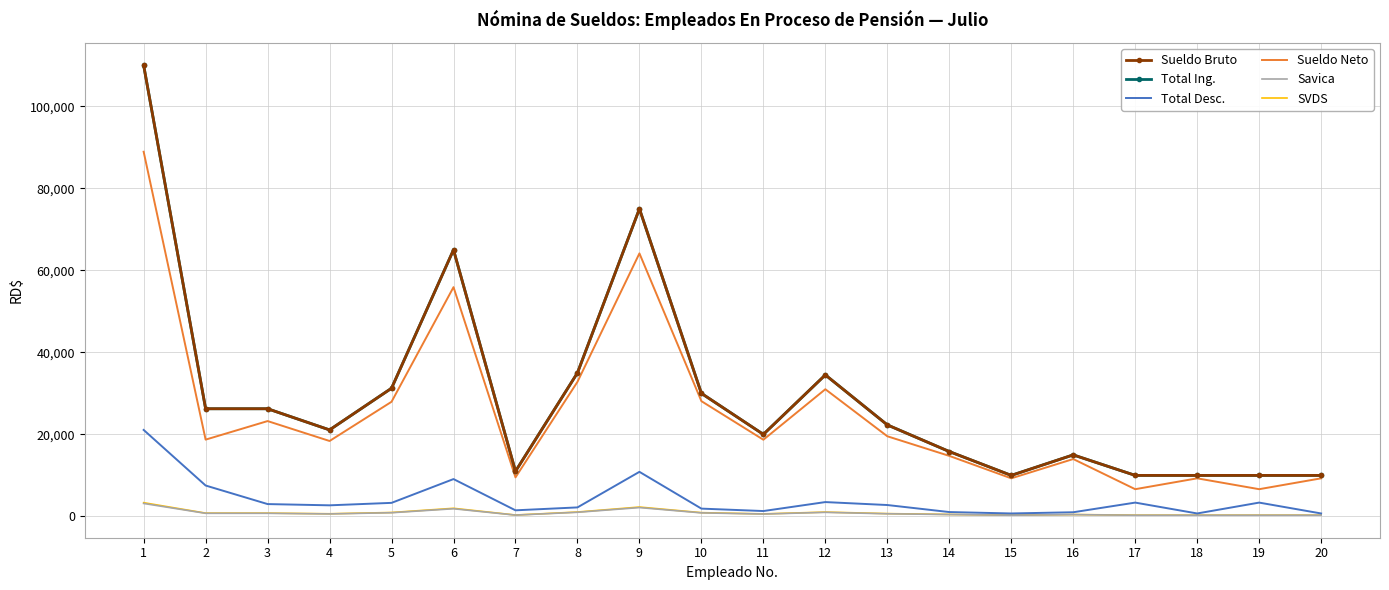

Reading left to right, what are all the values shown in this chart?

Sueldo Bruto: 1=110000.0	2=26250.0	3=26250.0	4=21089.0	5=31250.0	6=65000.0	7=11000.0	8=35000.0	9=75000.0	10=30000.0	11=20000.0	12=34500.0	13=22312.5	14=15812.5	15=10000.0	16=15000.0	17=10000.0	18=10000.0	19=10000.0	20=10000.0
Total Ing.: 1=110000.0	2=26250.0	3=26250.0	4=21089.0	5=31250.0	6=65000.0	7=11000.0	8=35000.0	9=75000.0	10=30000.0	11=20000.0	12=34500.0	13=22312.5	14=15812.5	15=10000.0	16=15000.0	17=10000.0	18=10000.0	19=10000.0	20=10000.0
Total Desc.: 1=21083.7	2=7530.8	3=3005.9	4=2700.9	5=3301.4	6=9102.0	7=1483.1	8=2193.5	9=10866.9	10=1898.0	11=1307.0	12=3493.5	13=2773.2	14=1059.5	15=716.0	16=1011.5	17=3365.7	18=716.0	19=3365.7	20=716.0
Sueldo Neto: 1=88916.3	2=18719.2	3=23244.1	4=18388.1	5=27948.6	6=55897.9	7=9516.9	8=32806.5	9=64133.2	10=28102.0	11=18693.0	12=31006.5	13=19539.3	14=14753.0	15=9284.0	16=13988.5	17=6634.4	18=9284.0	19=6634.4	20=9284.0
Savica: 1=3157.0	2=753.4	3=753.4	4=605.2	5=896.9	6=1865.5	7=315.7	8=1004.5	9=2152.5	10=861.0	11=574.0	12=990.1	13=640.4	14=453.8	15=287.0	16=430.5	17=287.0	18=287.0	19=287.0	20=287.0
SVDS: 1=3344.0	2=798.0	3=798.0	4=641.1	5=950.0	6=1976.0	7=334.4	8=1064.0	9=2280.0	10=912.0	11=608.0	12=1048.8	13=678.3	14=480.7	15=304.0	16=456.0	17=304.0	18=304.0	19=304.0	20=304.0